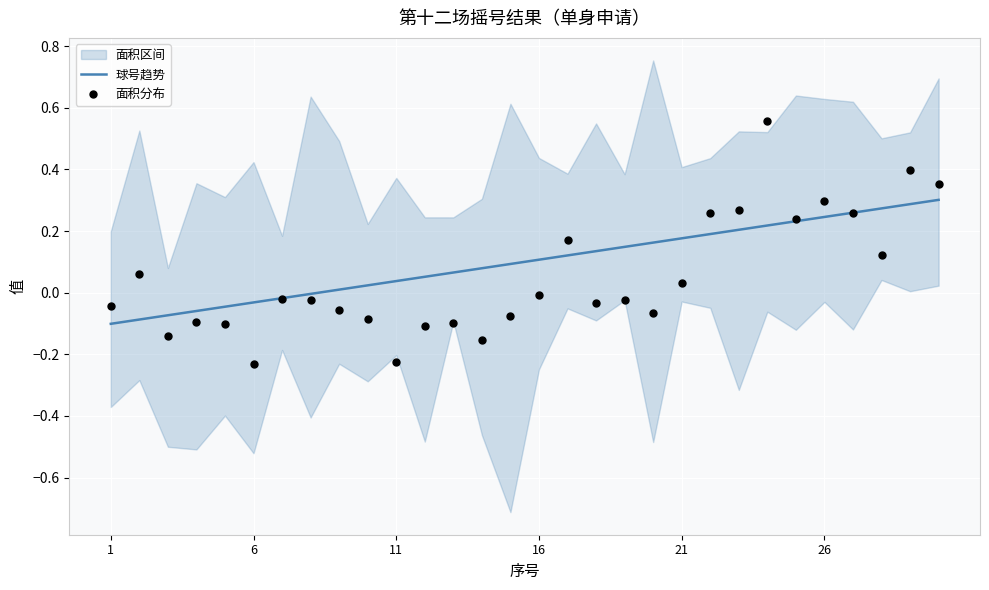

Which series has the largest total across all categories?

球号趋势